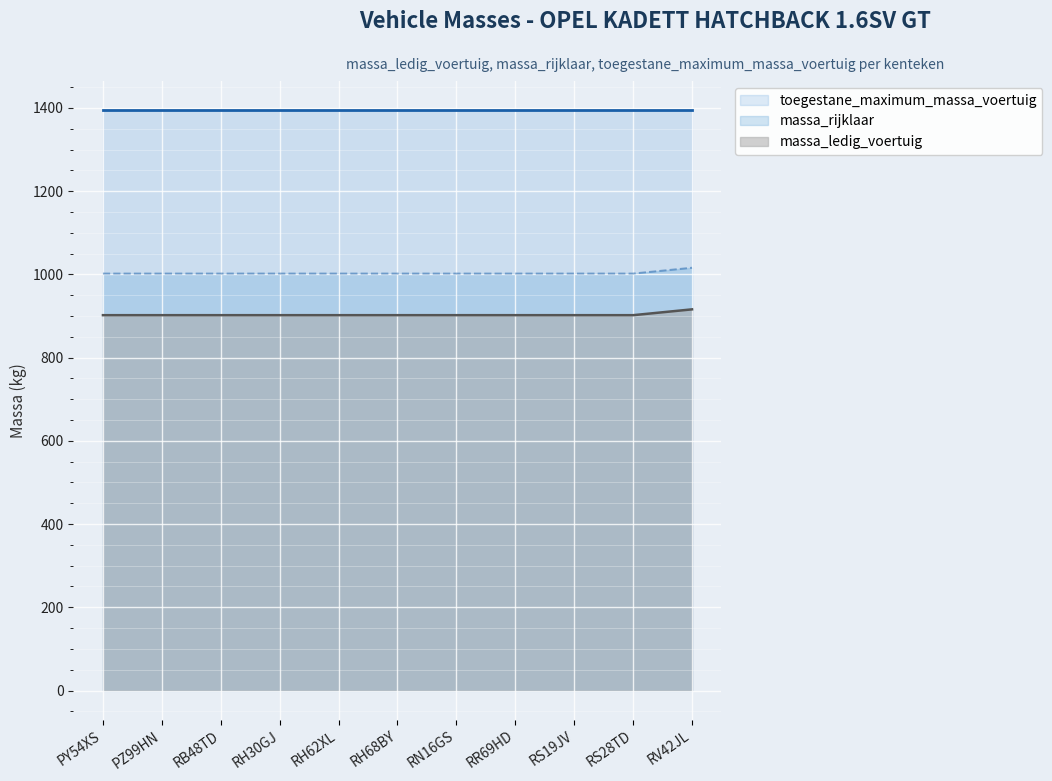

What is the difference between the highest and lowest values at RS19JV?

493